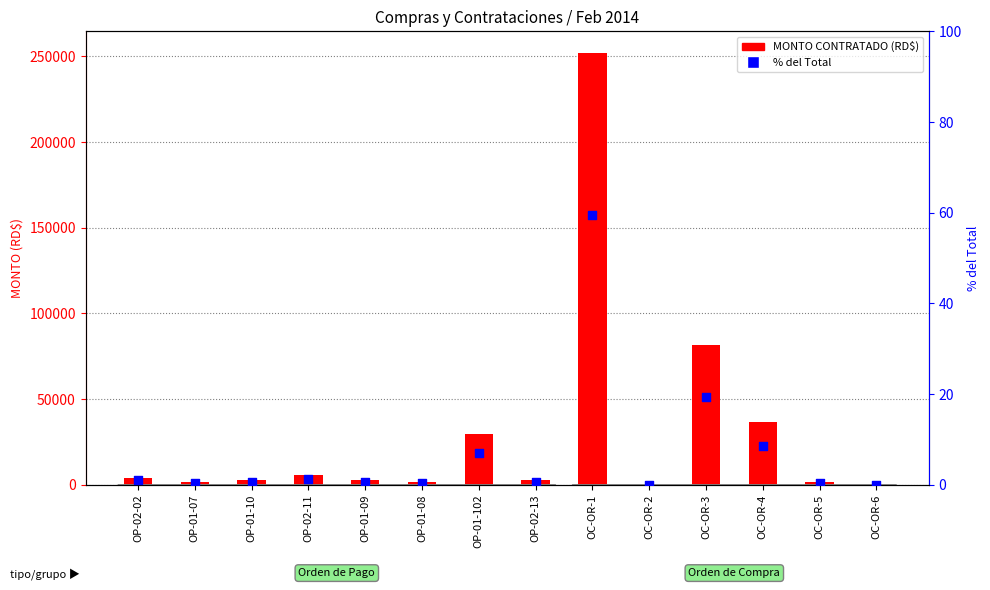

What are all the series names shown in the legend?

MONTO CONTRATADO (RD$), % of Total